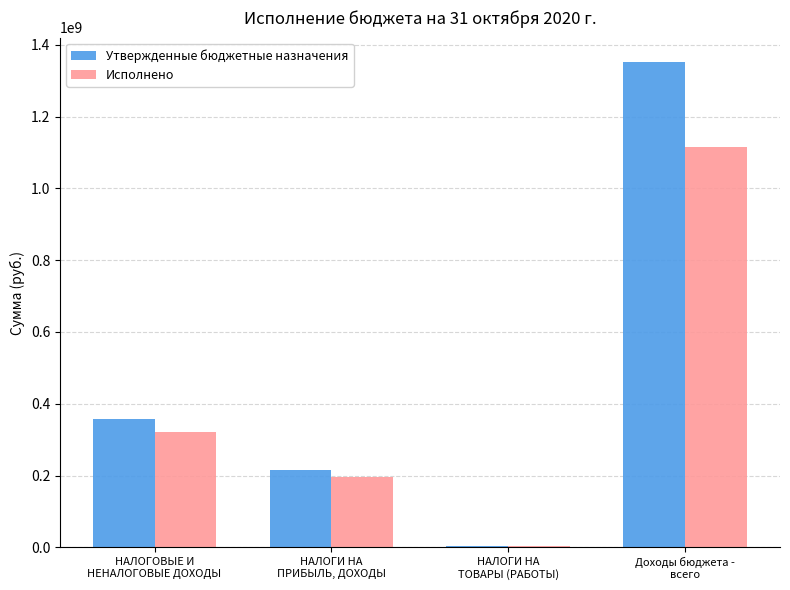

How many bars are there in each group?

2